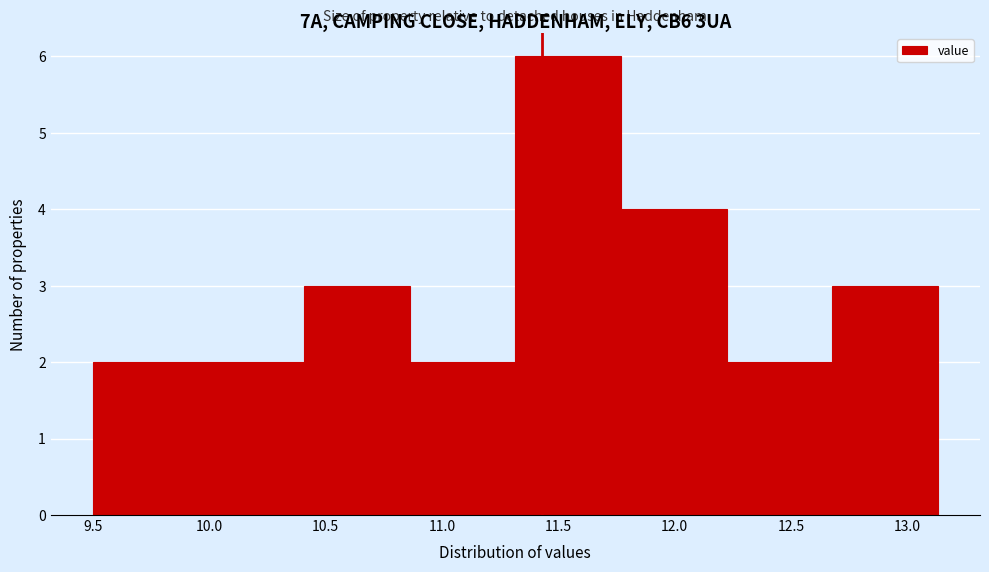

Reading left to right, list every bar in this chart as the range it spans on the x-axis followed by its height. Neither the bar edges nor the heights are printed on the chart, so give them approximately, as read against the axes.

9.50 to 9.95: 2
9.95 to 10.40: 2
10.40 to 10.85: 3
10.85 to 11.30: 2
11.30 to 11.75: 6
11.75 to 12.20: 4
12.20 to 12.70: 2
12.70 to 13.15: 3